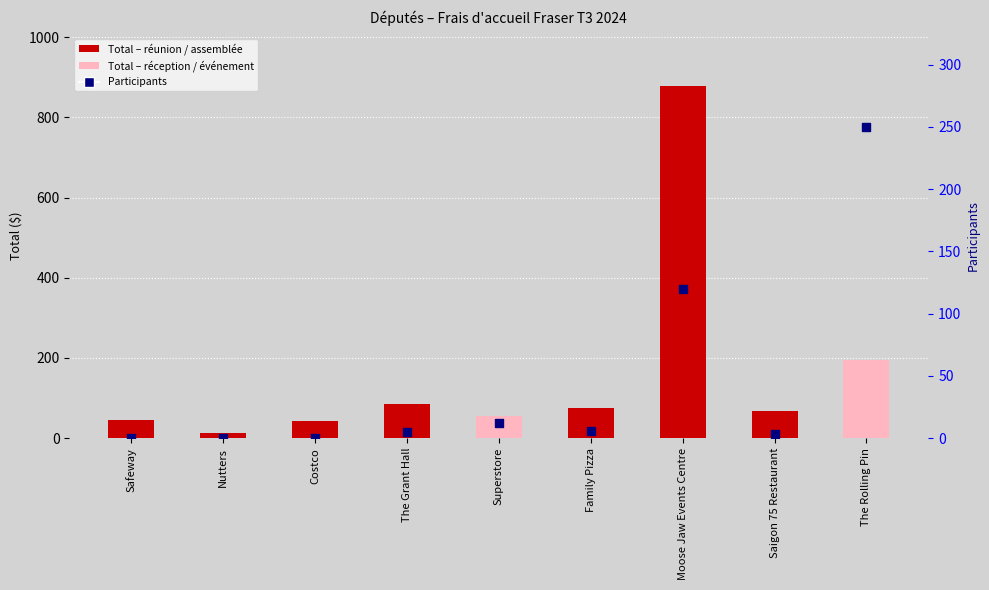

Is the value of Total ($) at The Rolling Pin greater than the value of Participants at Safeway?

Yes